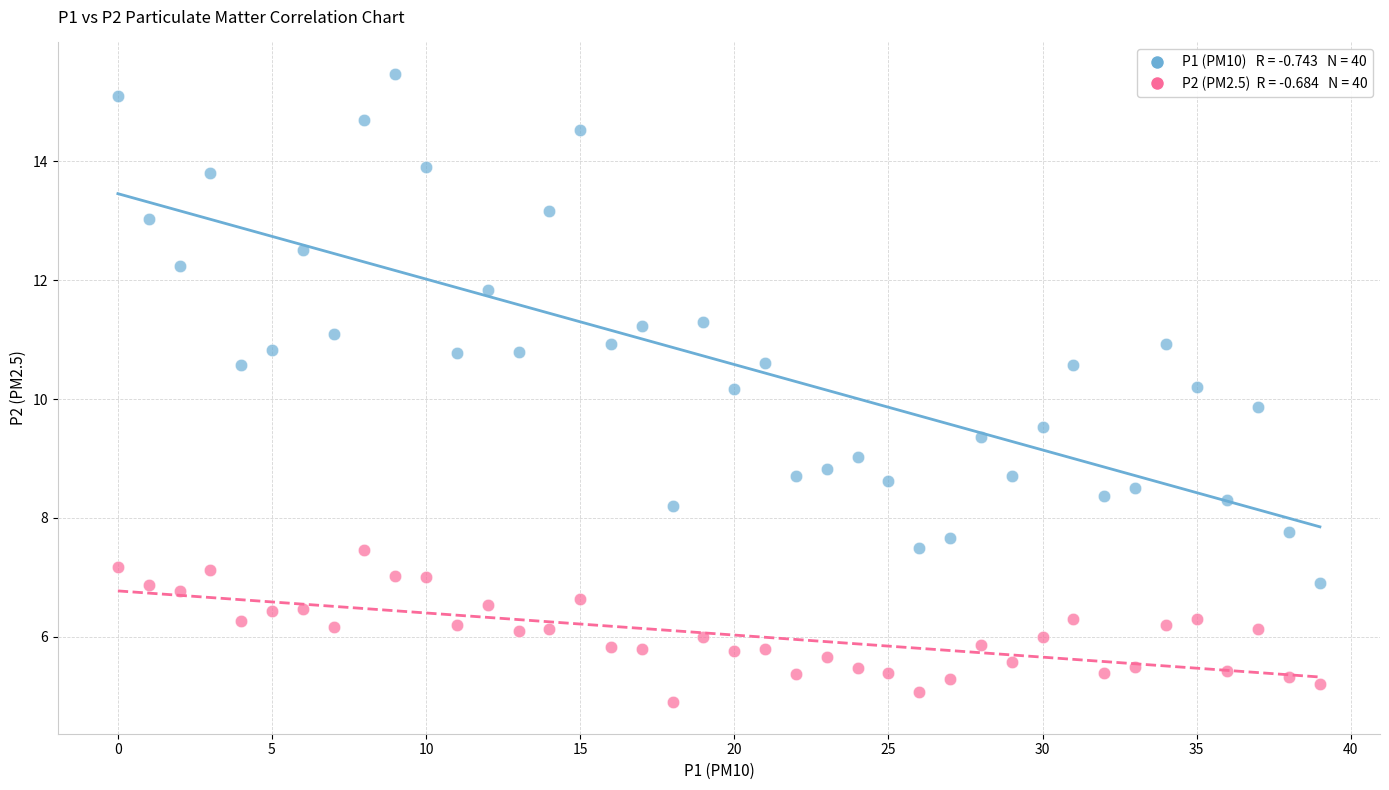

Across all data points, what is the range of Y values (max minus min)?

10.6